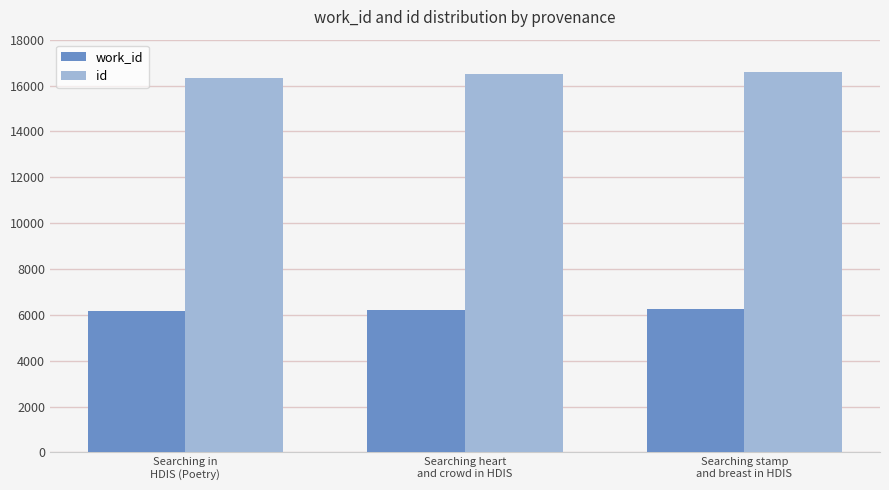

What is the highest value of the work_id series?

6272